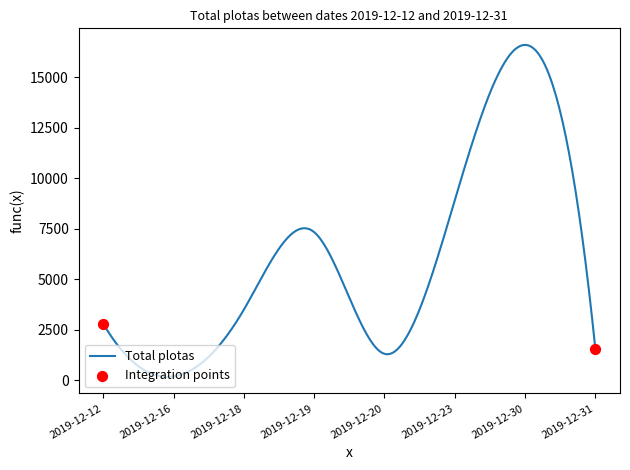

What is the maximum value shown in the chart?

16586.8